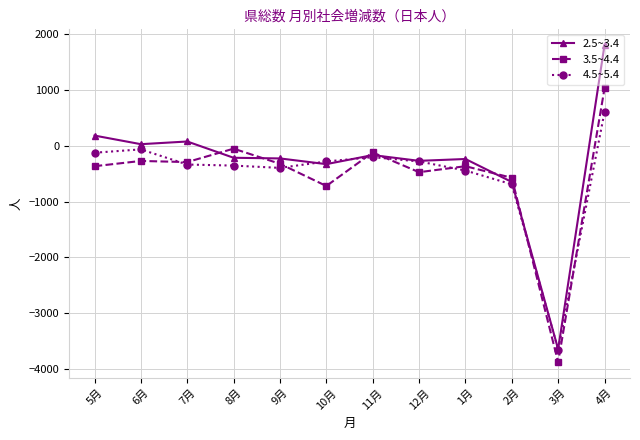

What is the spread (max minus min) of values at 9月?

169